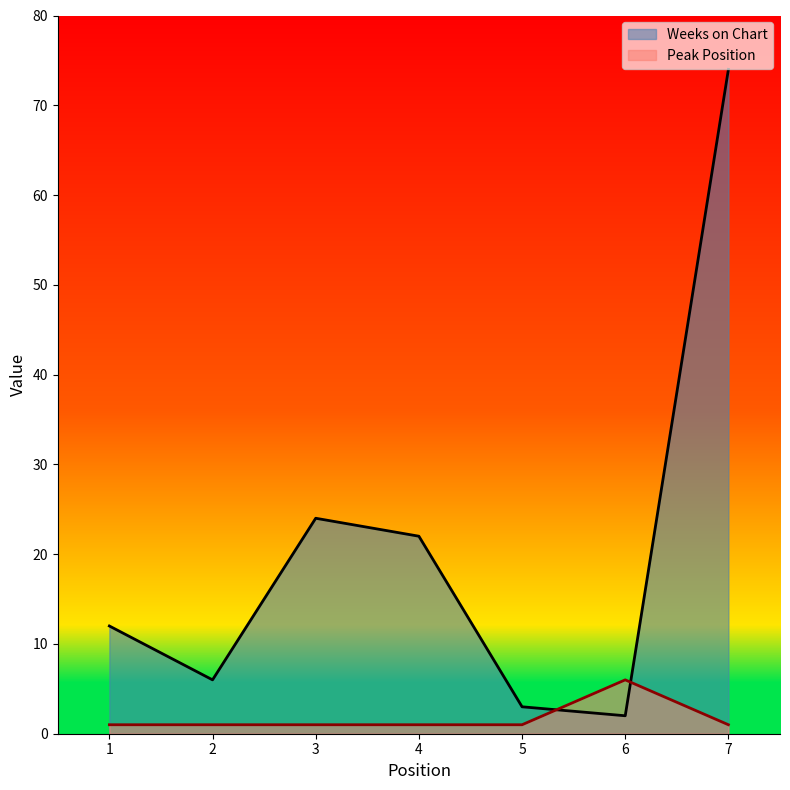

Does the chart have visible grid lines?

No